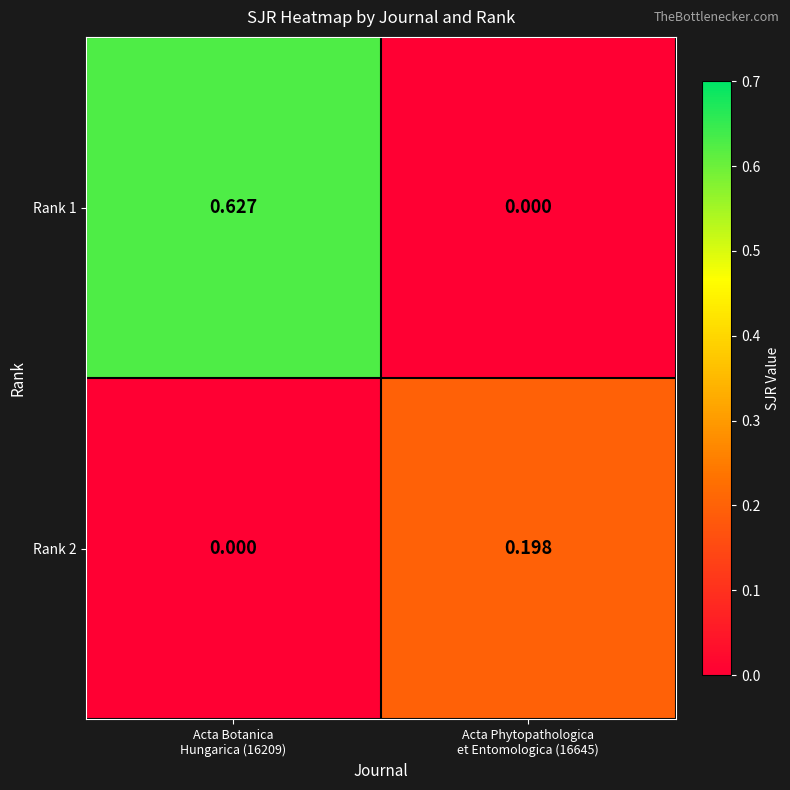

What is the spread (max minus min) of values at Acta Phytopathologica
et Entomologica (16645)?

0.2